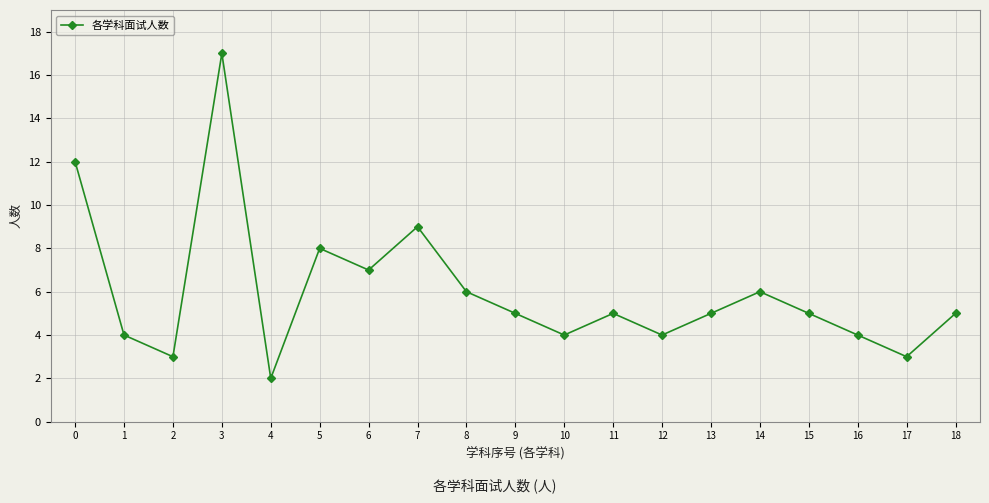

What is the difference between the second highest and minimum values?

10